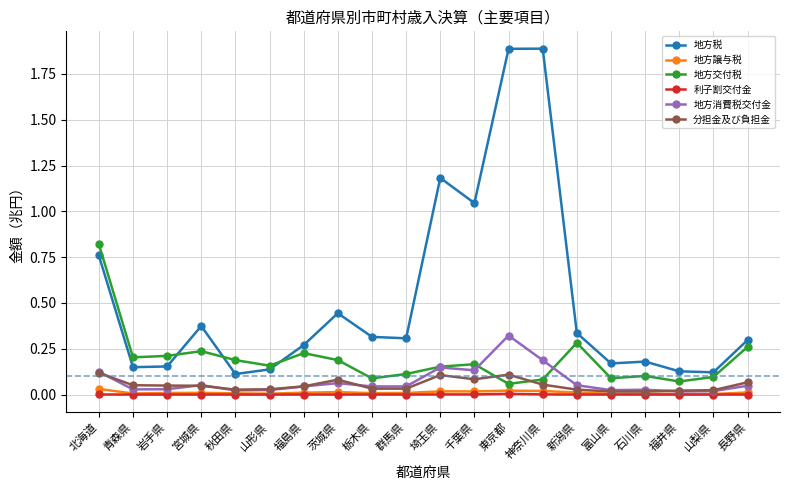

Between 新潟県 and 富山県, which series saw the biggest shift?

地方交付税